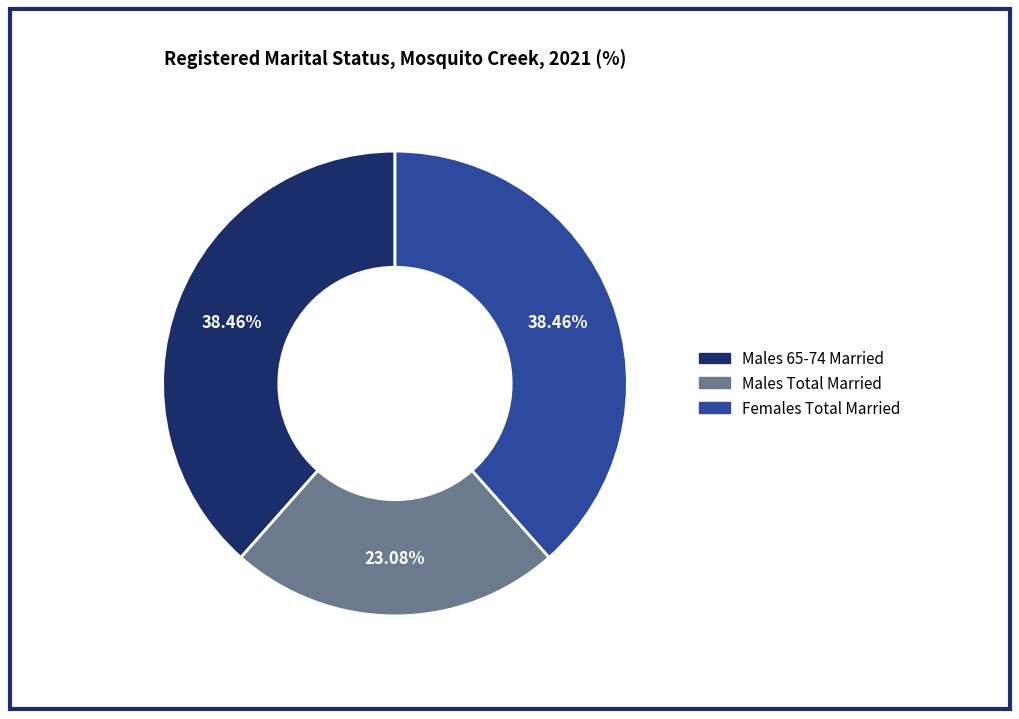

Does any single category account for the majority?

No